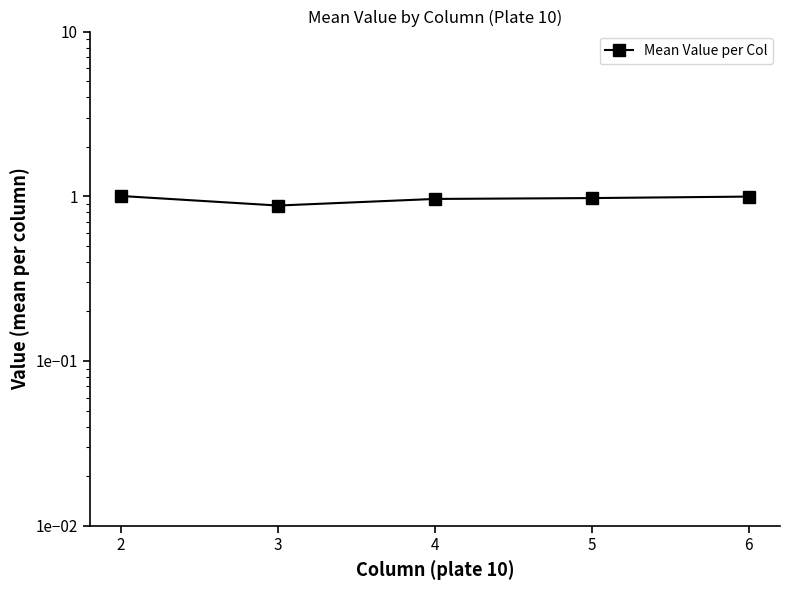

How many lines are shown in the chart?

1